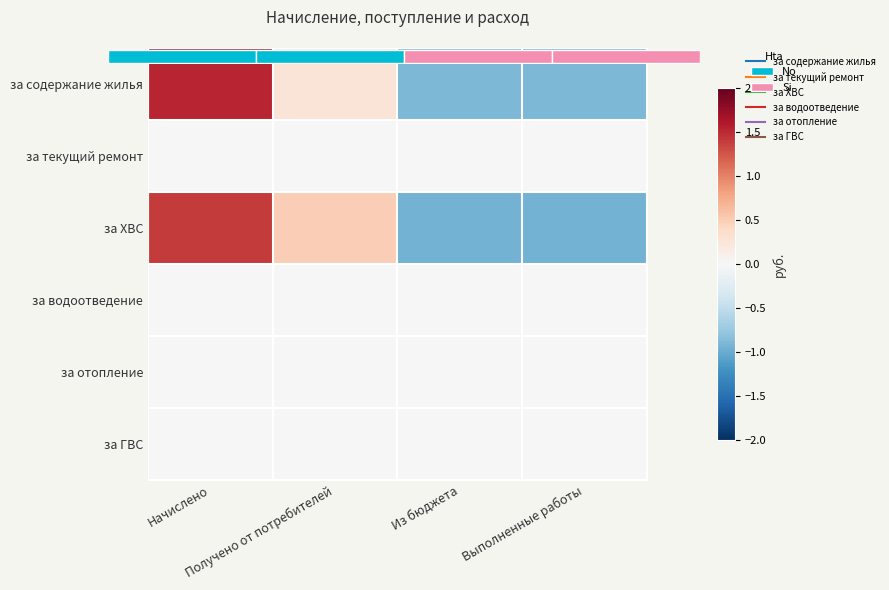

What is the sum of the за содержание жилья values at Выполненные работы and Начислено?

0.6